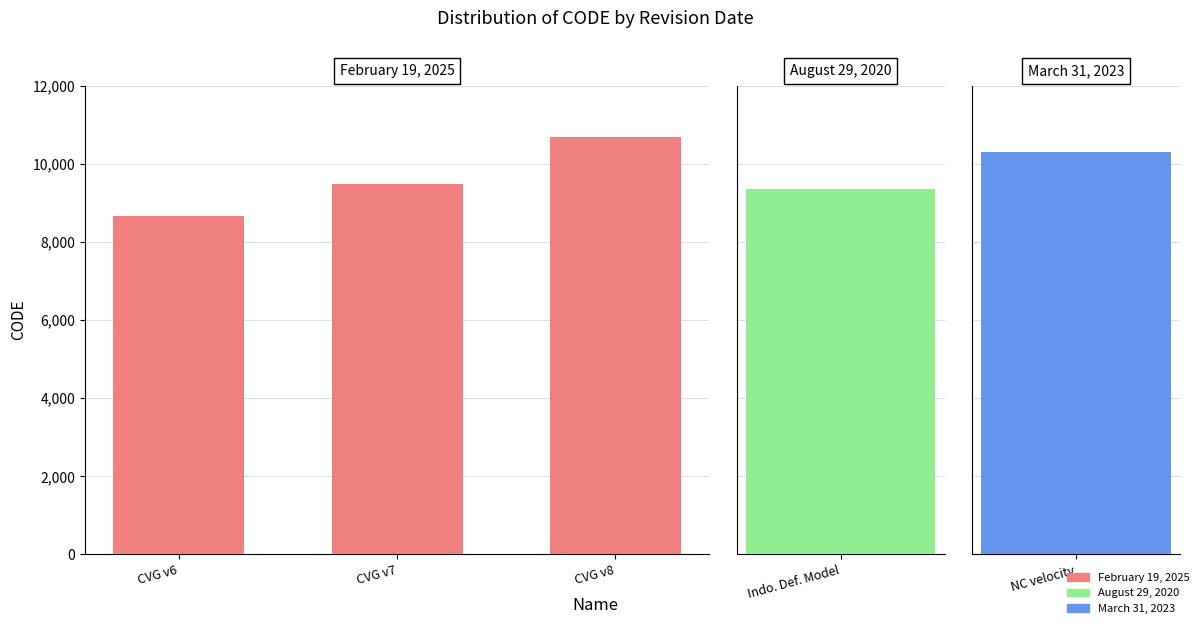

What is the difference between the values at CVG v7 and CVG v8?

1224